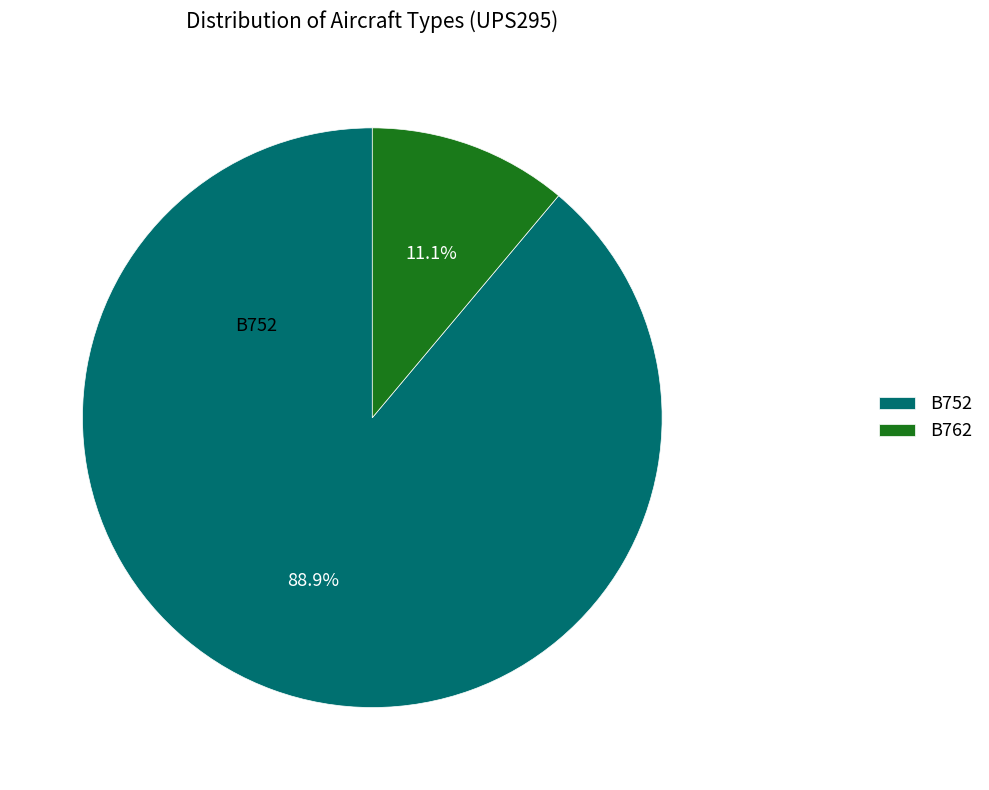

What is the ratio of the value at B762 to the value at B752?

0.1